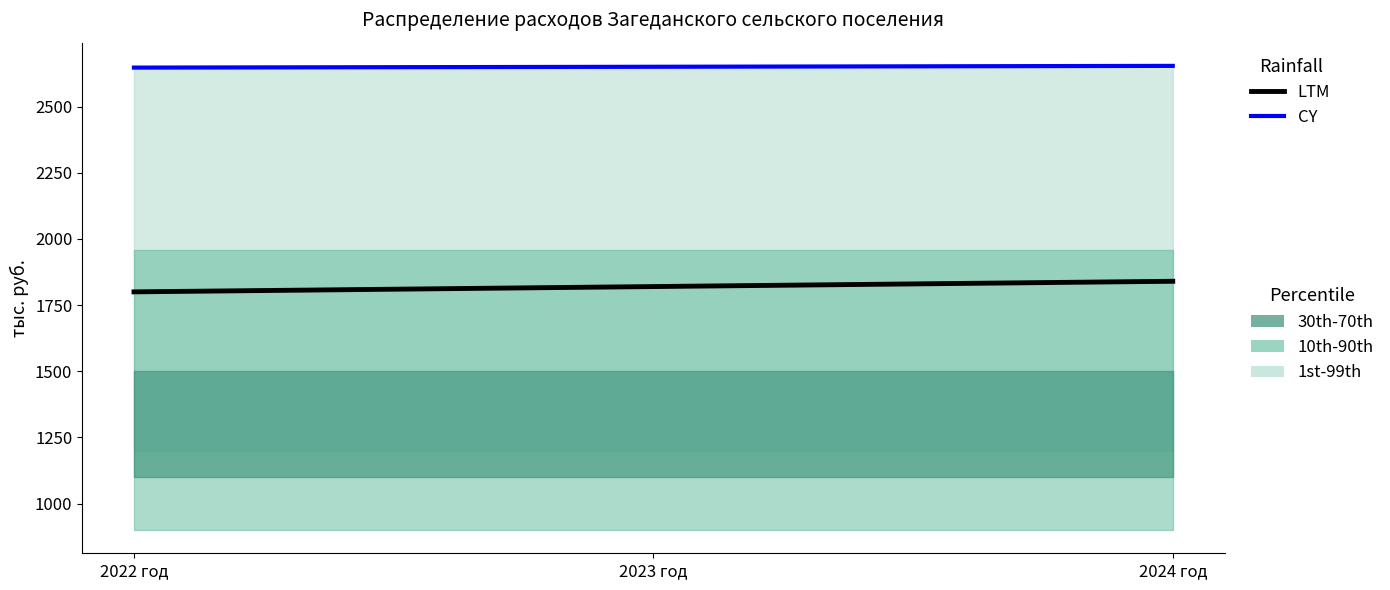

At how many categories does at least one series exceed 2315?

3